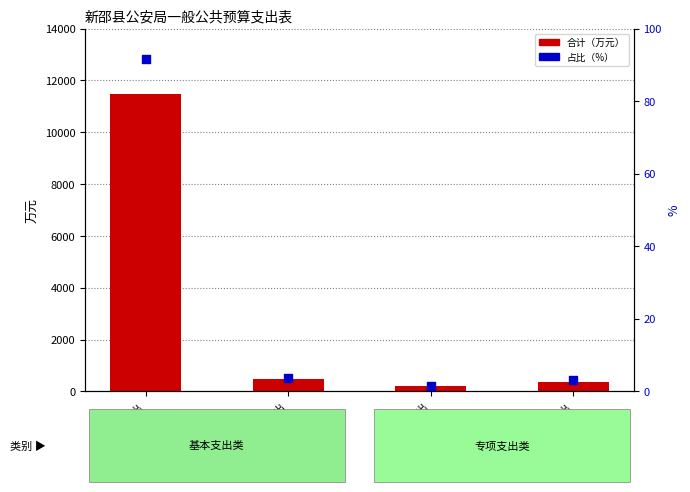

Which series has the widest spread of Y values?

合计